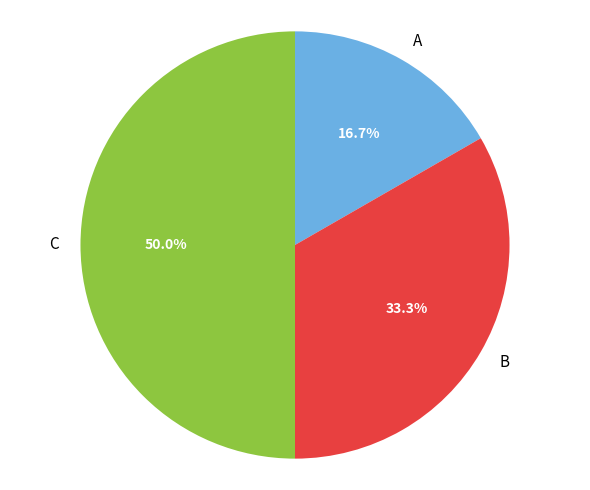

To the nearest percent, what portion does A represent?

17%